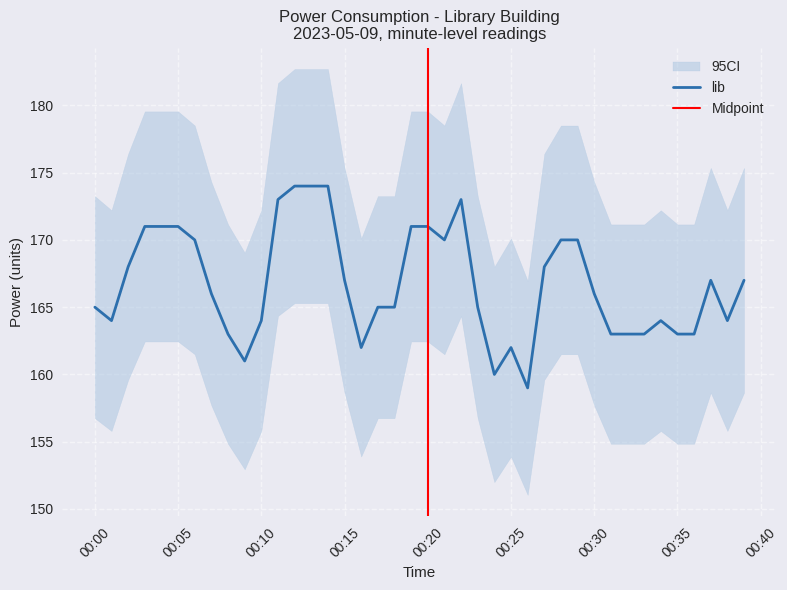

What is the label of the 24th point from the left?

2023-05-09T00:23:00